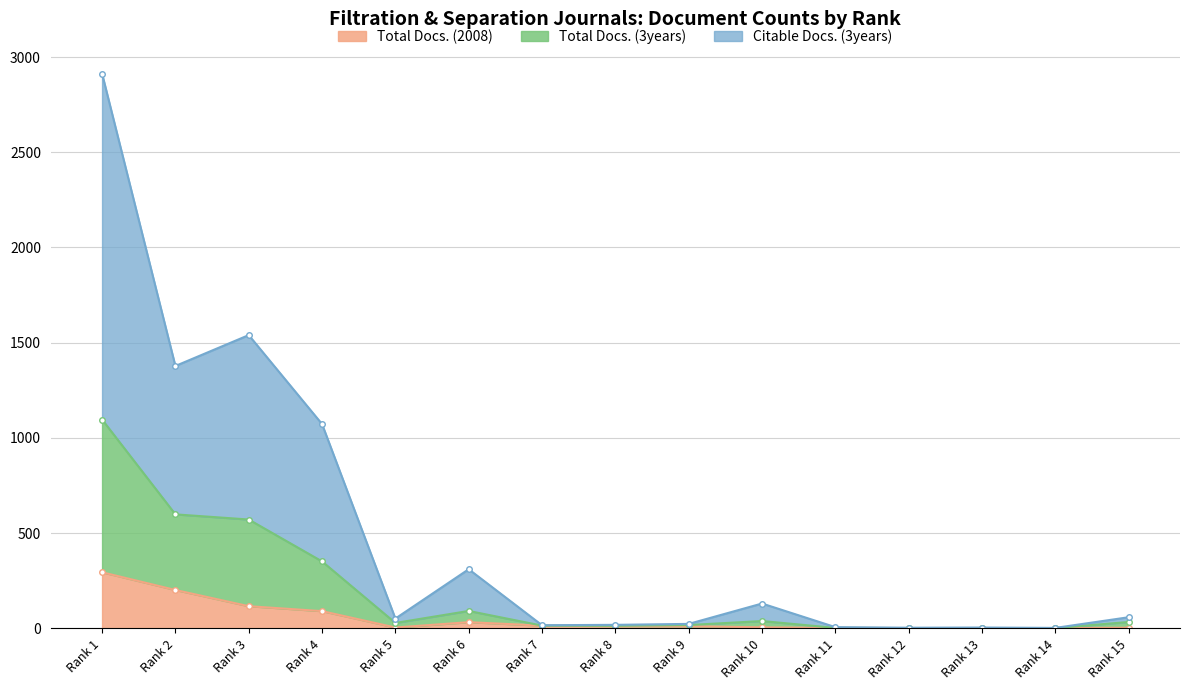

How many series are shown in this chart?

3